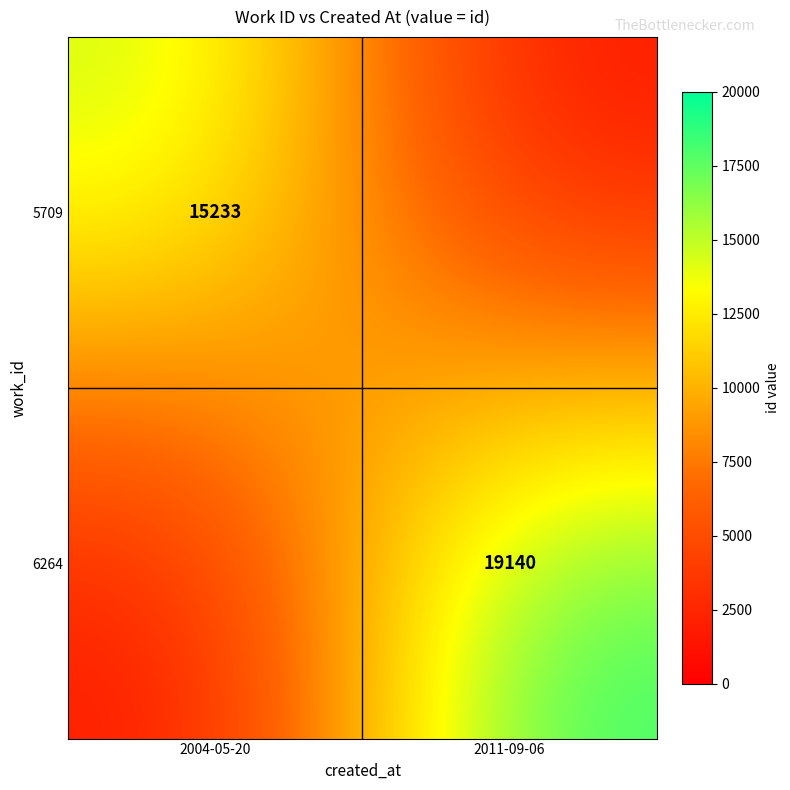

True or false: 5709 has a value of 15233 at 2004-05-20.

True